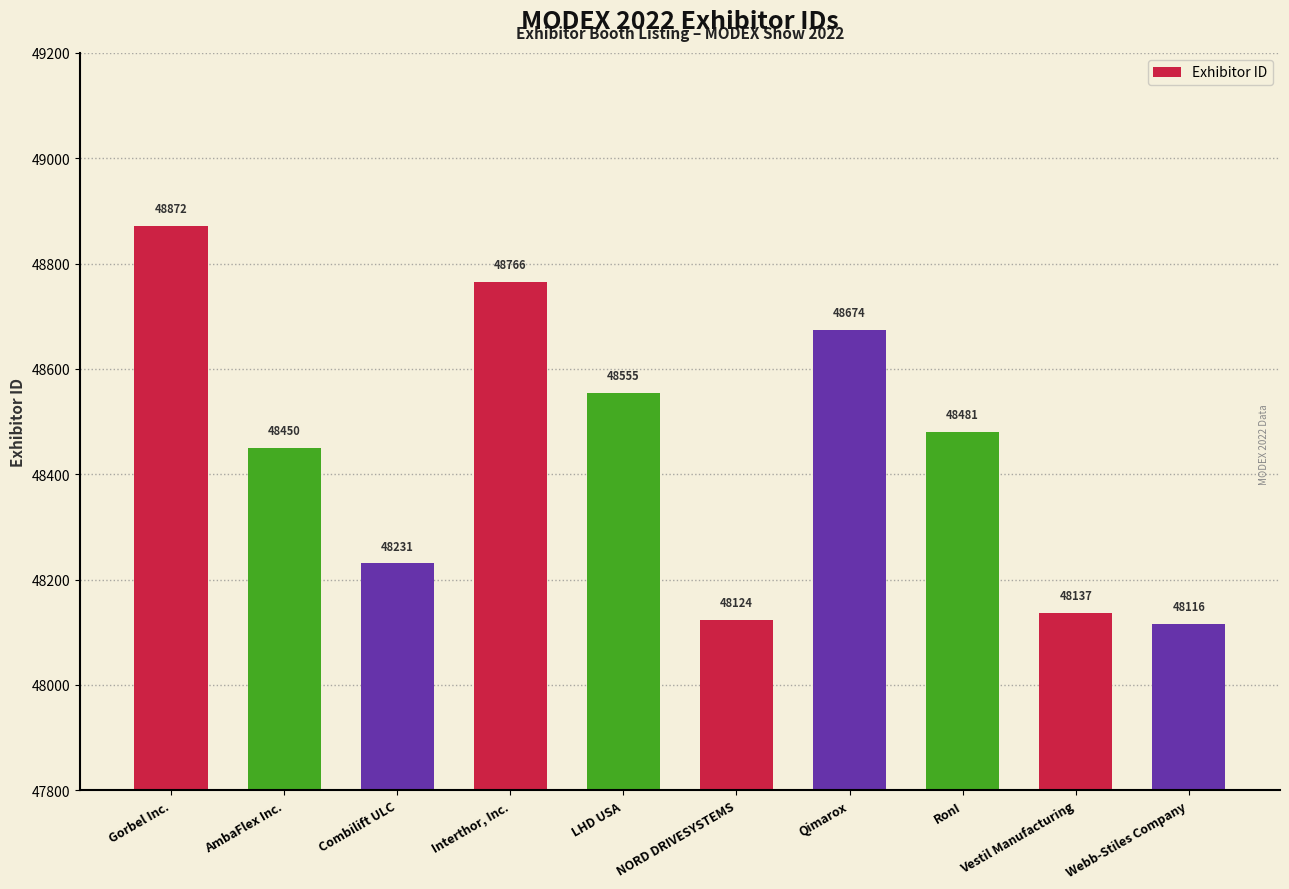

Is it true that the value at Gorbel Inc. is 48872?

True